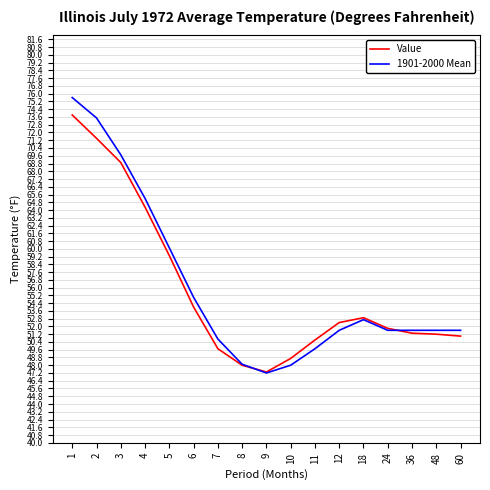

How many times do 1901-2000 Mean and Value cross each other?

2